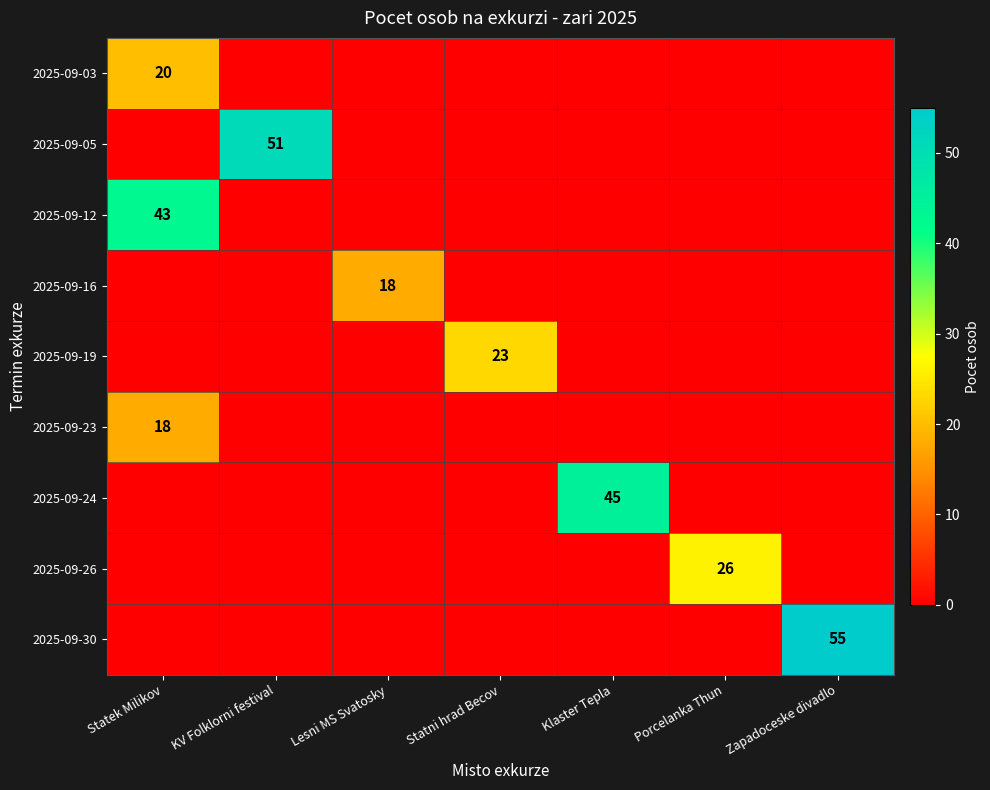

True or false: 2025-09-30 has a value of 24 at Zapadoceske divadlo.

False